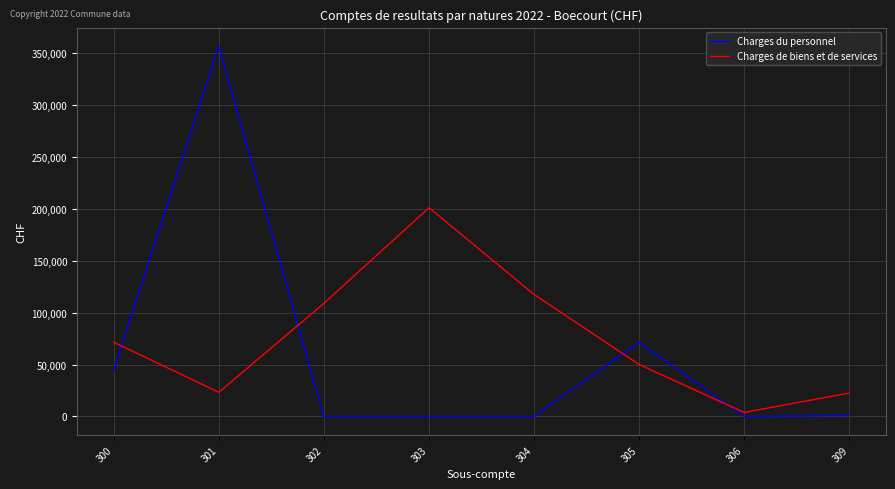

Does the chart have visible grid lines?

Yes